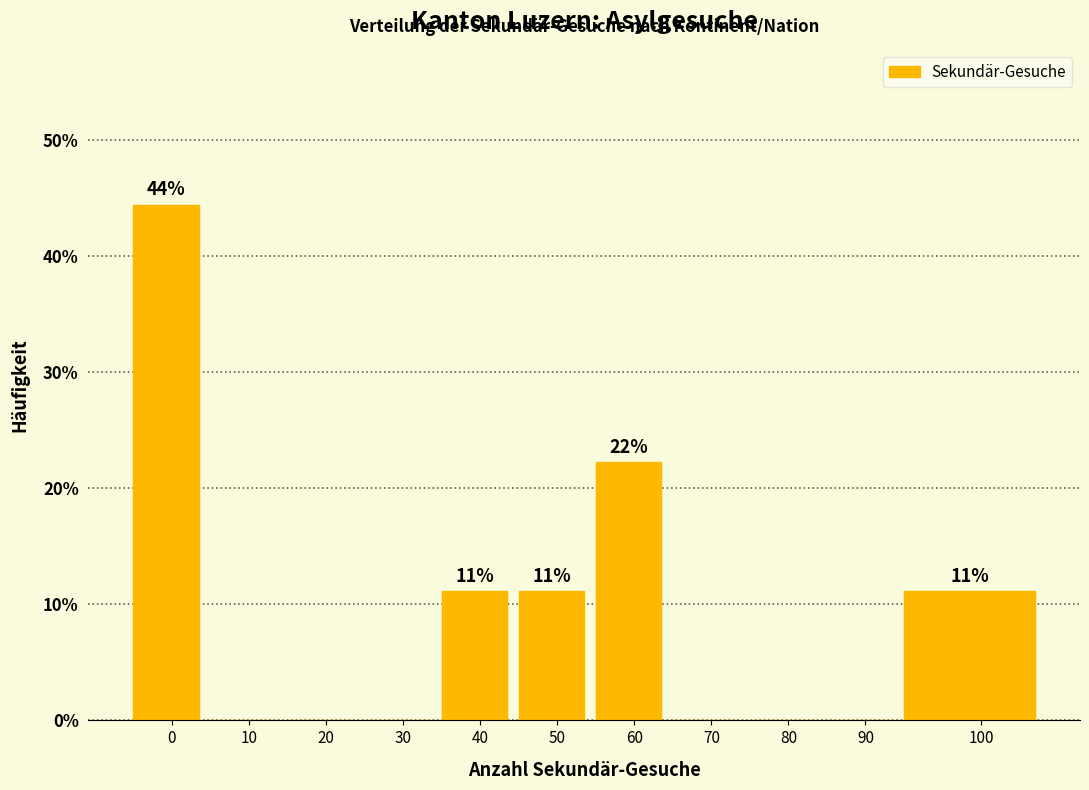

Reading left to right, what are all the values shown in this chart?

0=44.4	10=0.0	20=0.0	30=0.0	40=11.1	50=11.1	60=22.2	70=0.0	80=0.0	90=0.0	100=11.1